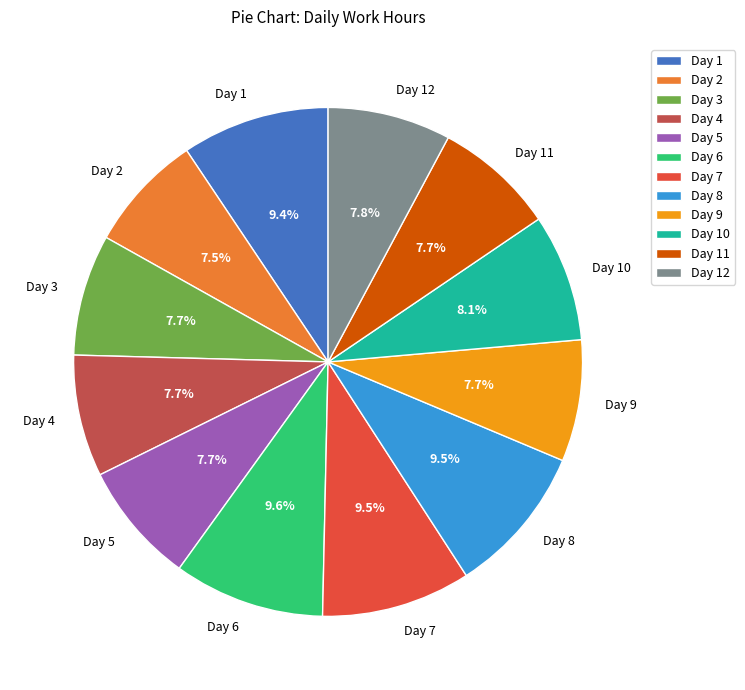

Count the number of slices in the pie.

12